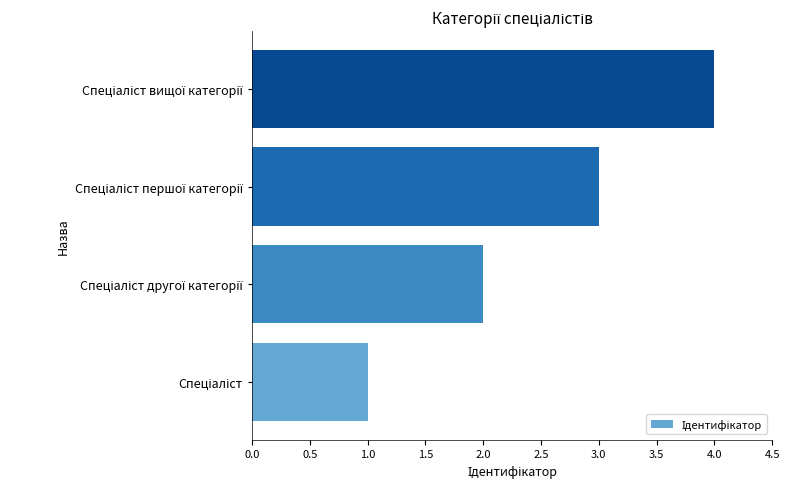

What is the maximum value shown in the chart?

4